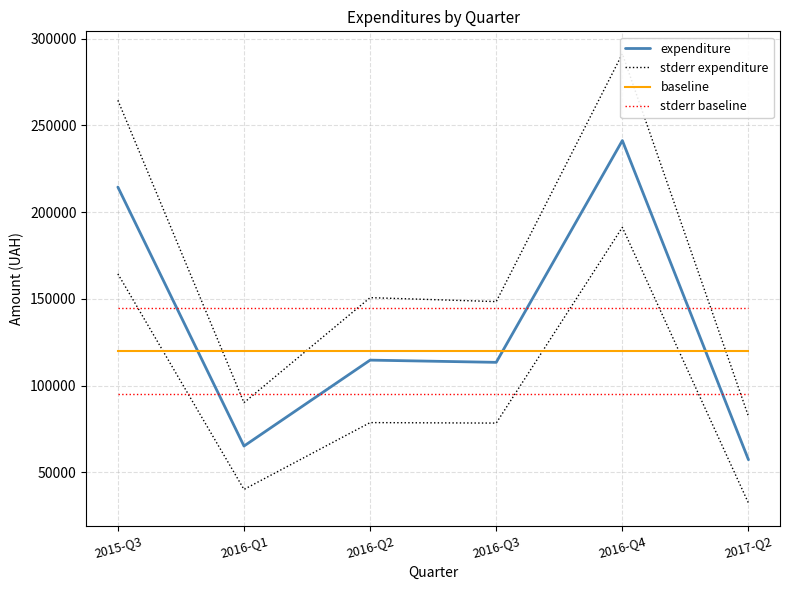

Is it true that baseline equals 183539.7 at 2015-Q3?

False